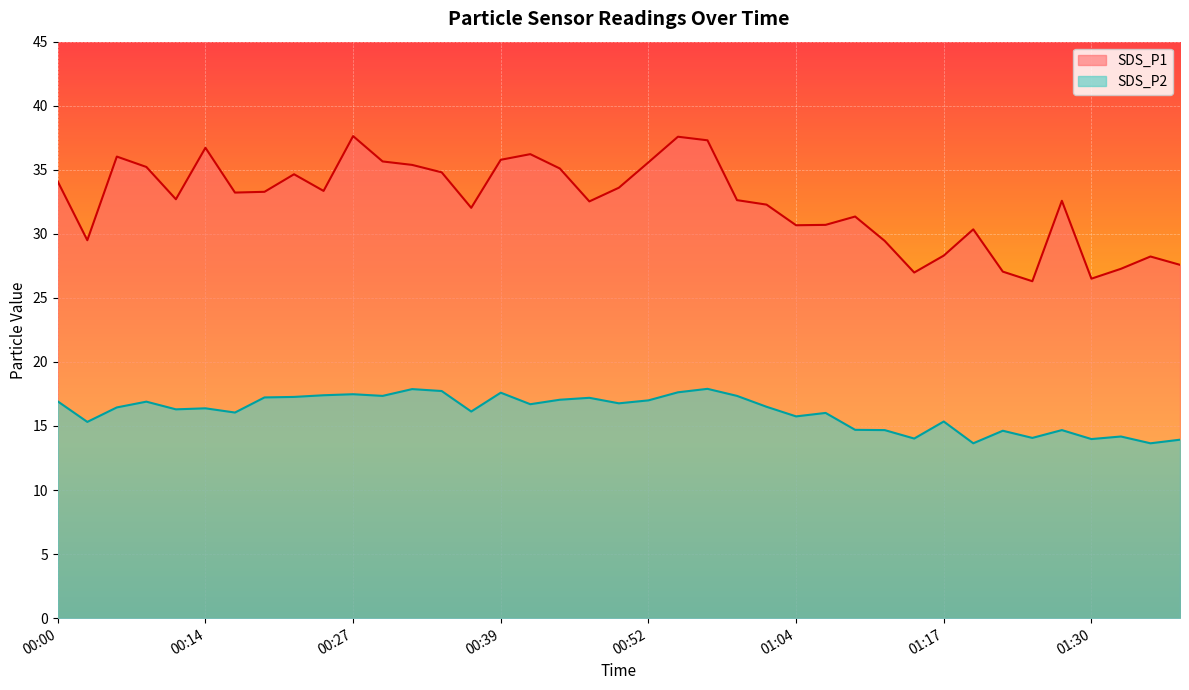

True or false: SDS_P1 and SDS_P2 cross at least once.

False